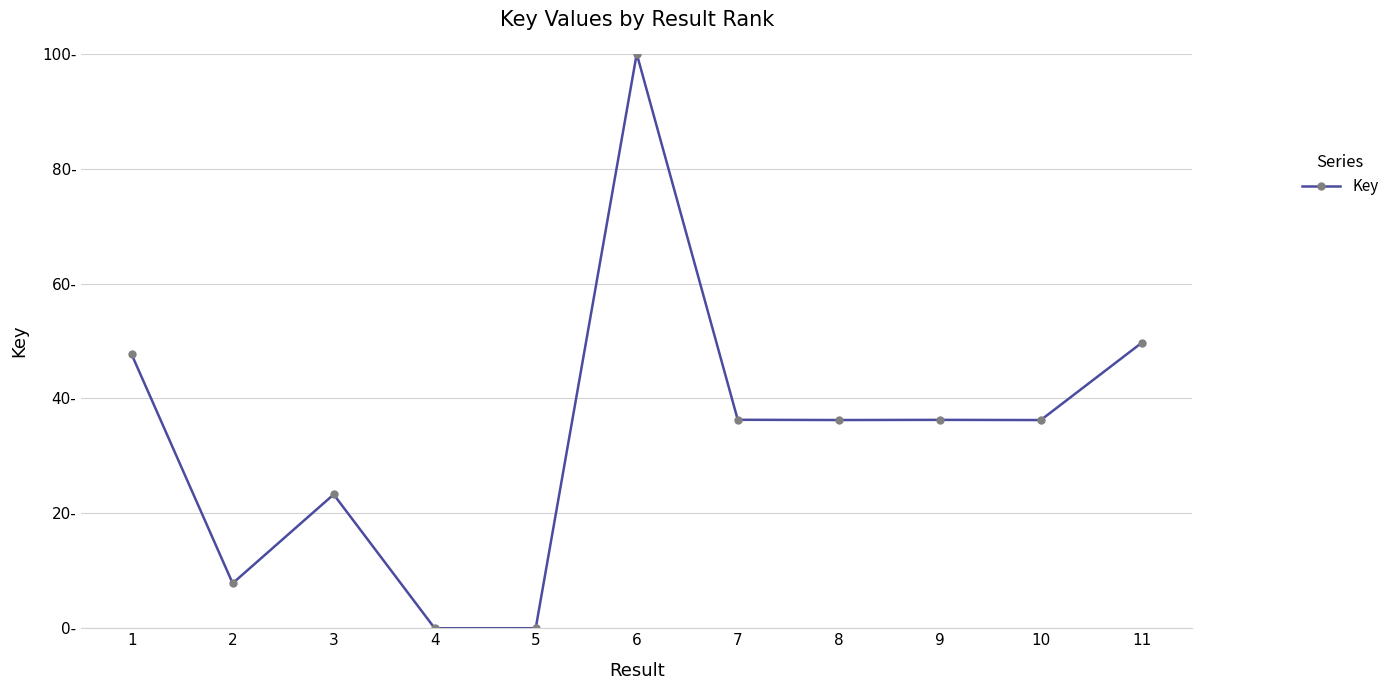

What is the sum of all values?

373.6